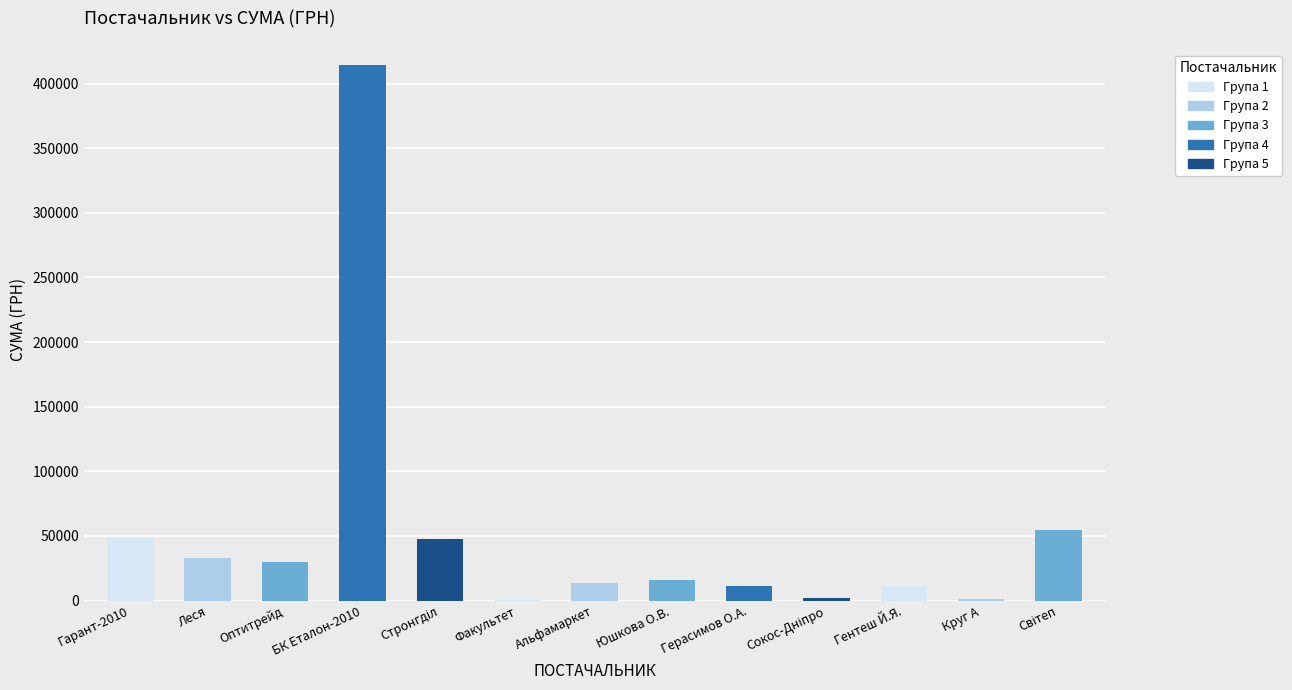

Is it true that the value at БК Еталон-2010 is 157284.9?

False